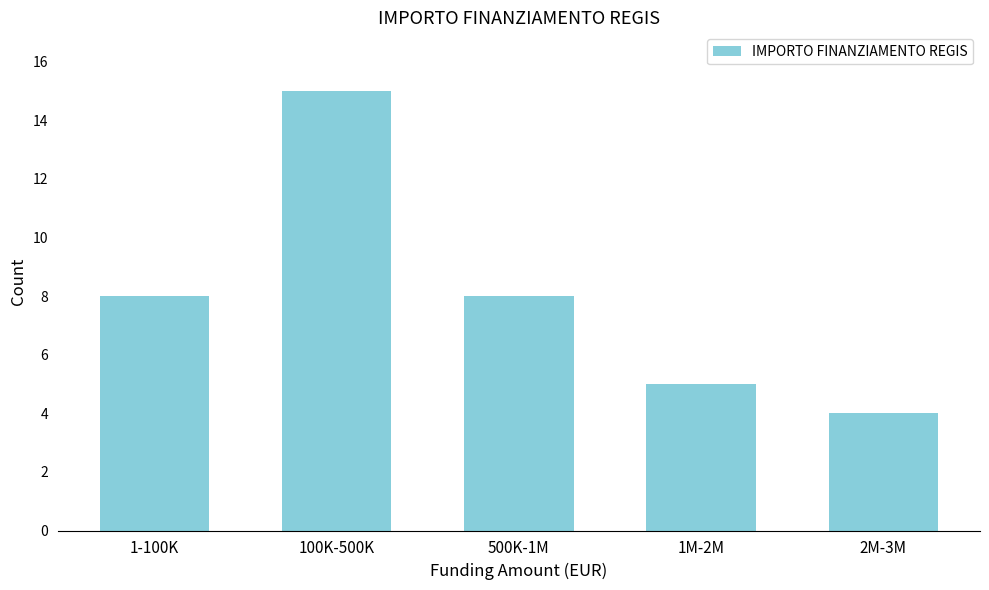

Reading left to right, transcribe all the data shown in this chart.

8	15	8	5	4